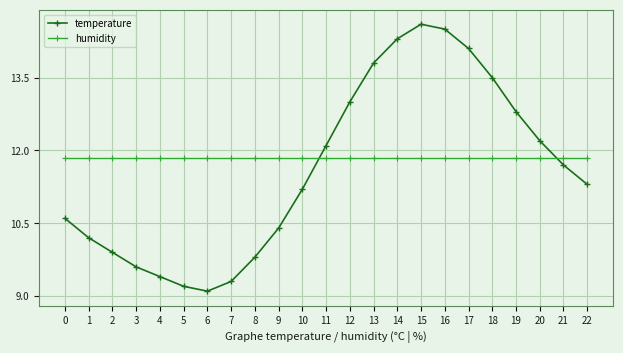

In temperature, how many points are lower than both neighbors (excluding endpoints)?

1